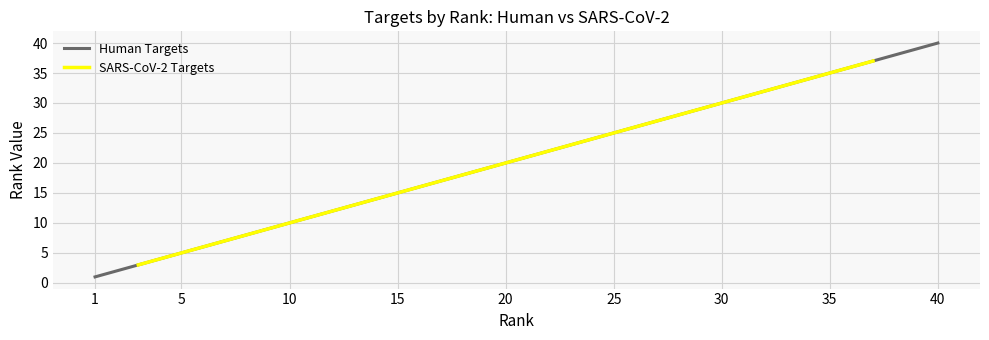

At which label does Human Targets reach its peak?

40